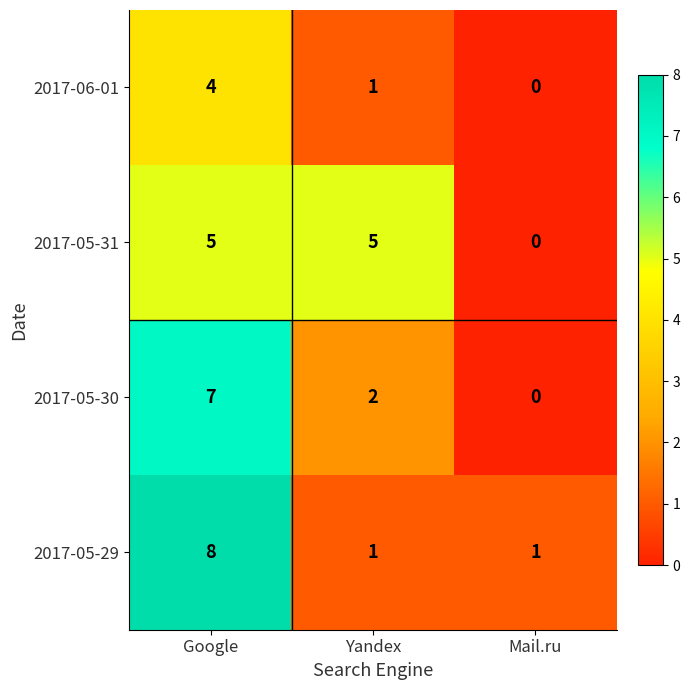

At how many categories does at least one series exceed 3?

2